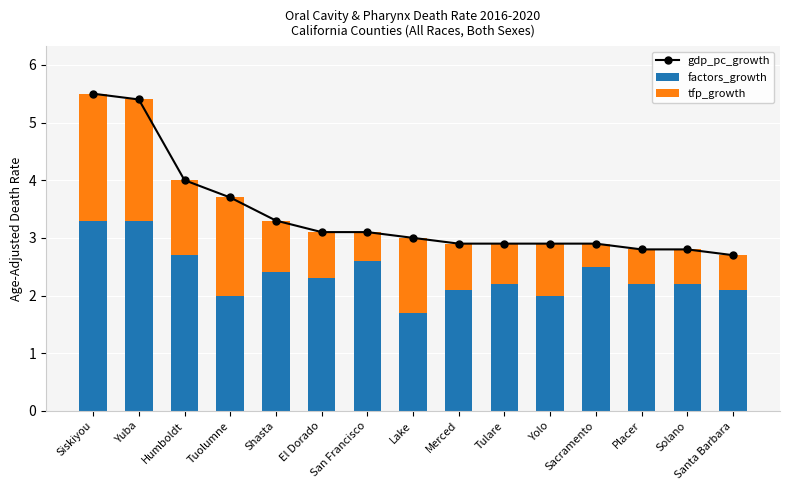

Reading left to right, list all the values displayed in this chart.

gdp_pc_growth: Siskiyou=5.5	Yuba=5.4	Humboldt=4.0	Tuolumne=3.7	Shasta=3.3	El Dorado=3.1	San Francisco=3.1	Lake=3.0	Merced=2.9	Tulare=2.9	Yolo=2.9	Sacramento=2.9	Placer=2.8	Solano=2.8	Santa Barbara=2.7
factors_growth: Siskiyou=3.3	Yuba=3.3	Humboldt=2.7	Tuolumne=2.0	Shasta=2.4	El Dorado=2.3	San Francisco=2.6	Lake=1.7	Merced=2.1	Tulare=2.2	Yolo=2.0	Sacramento=2.5	Placer=2.2	Solano=2.2	Santa Barbara=2.1
tfp_growth: Siskiyou=2.2	Yuba=2.1	Humboldt=1.3	Tuolumne=1.7	Shasta=0.9	El Dorado=0.8	San Francisco=0.5	Lake=1.3	Merced=0.8	Tulare=0.7	Yolo=0.9	Sacramento=0.4	Placer=0.6	Solano=0.6	Santa Barbara=0.6